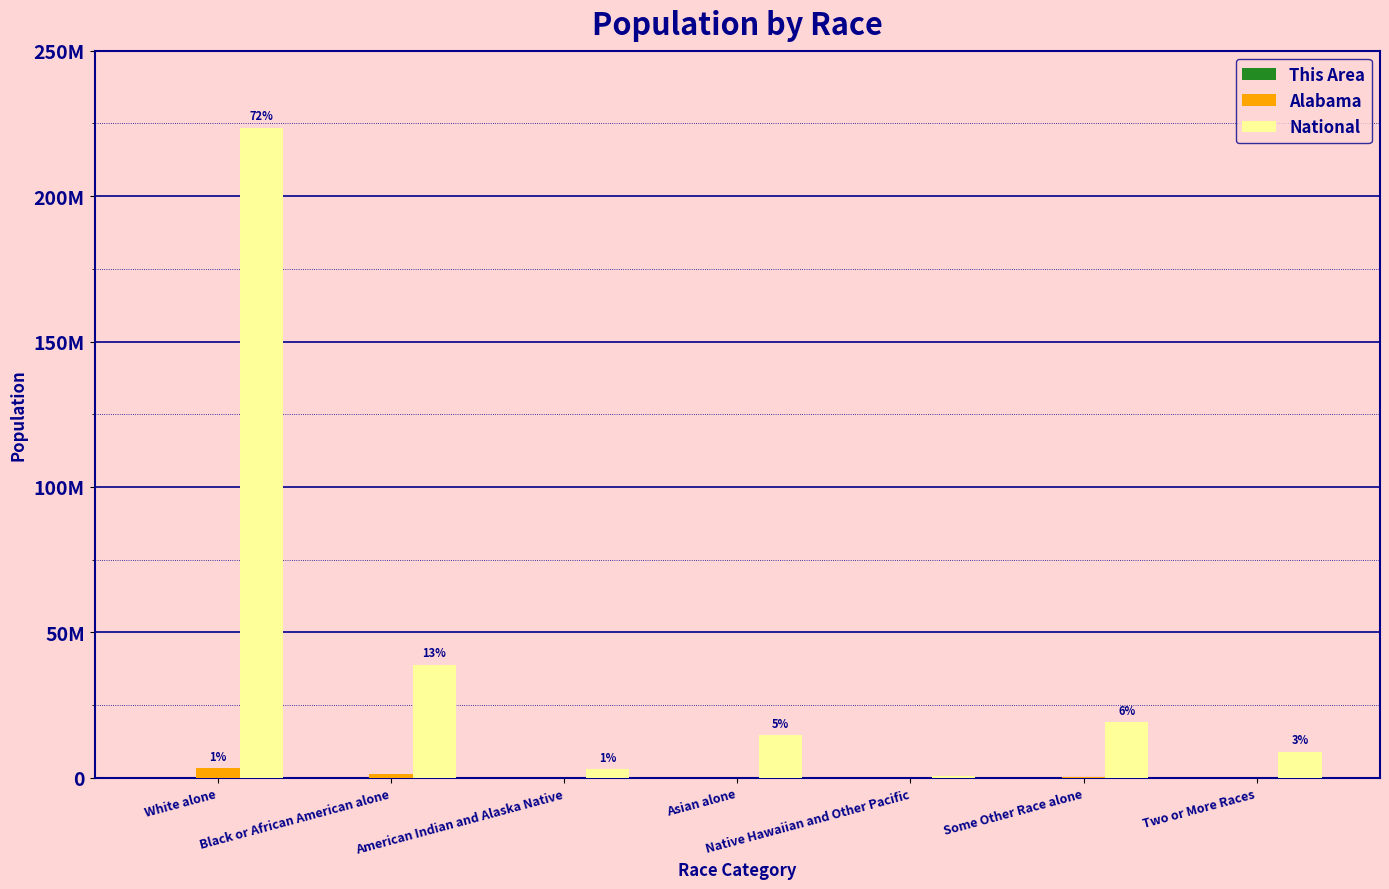

The This Area series shows 1975 at Two or More Races. True or false?

False